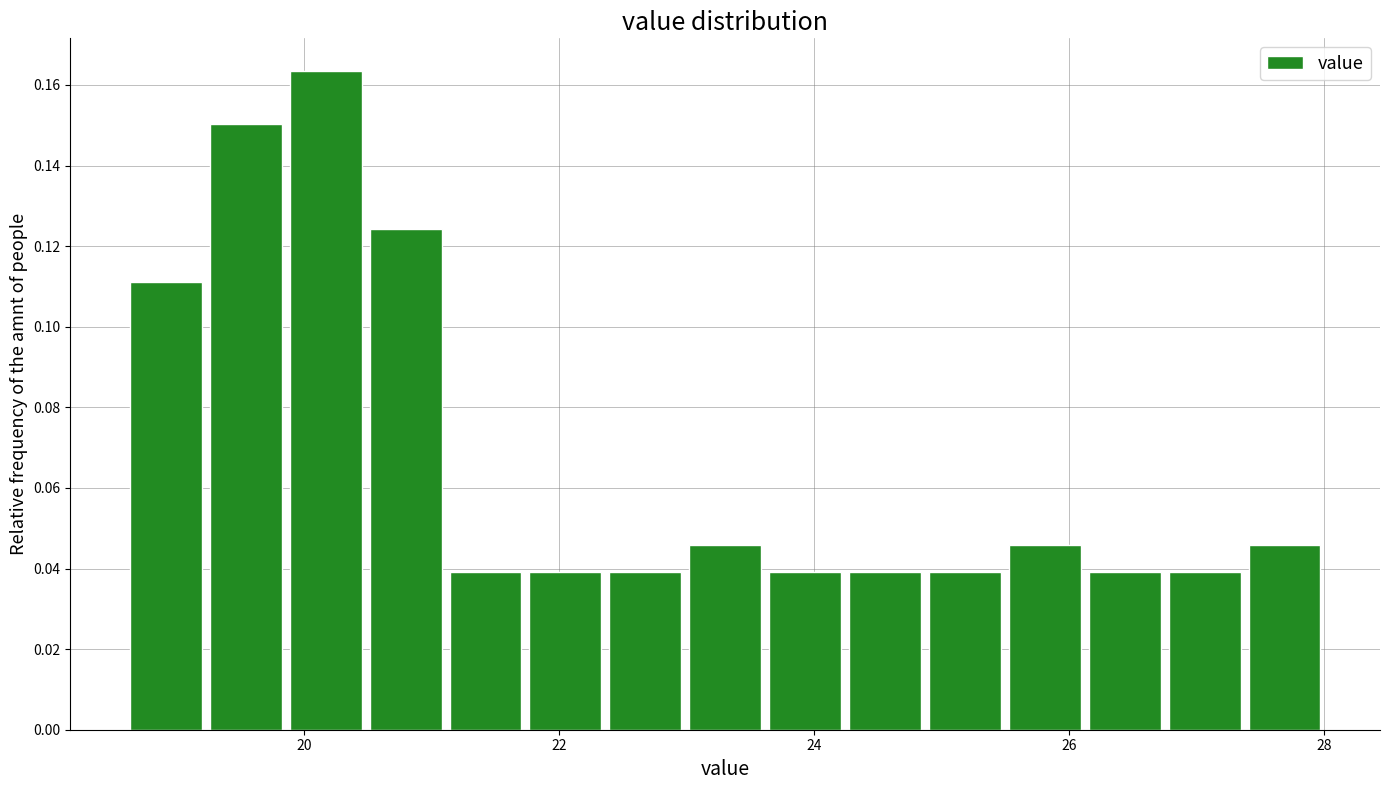

Around what value on the x-axis is the tallest bar? Give the approximate position of its centre, as read against the axis.

20.2